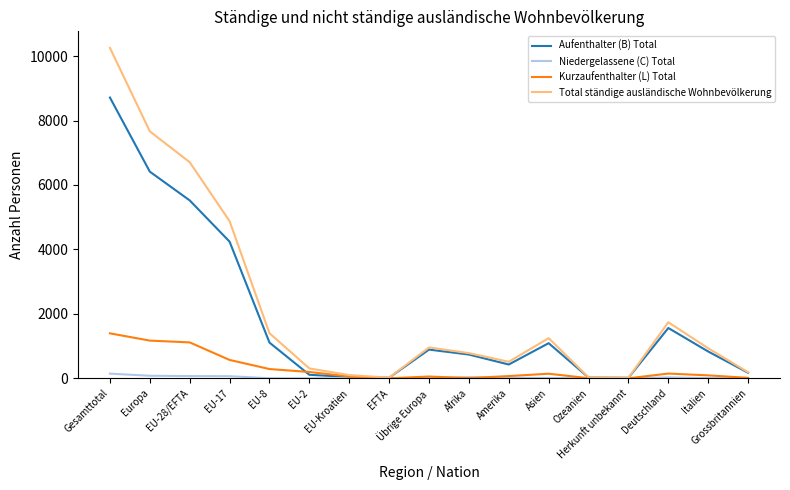

Count the number of categories in the chart.

17